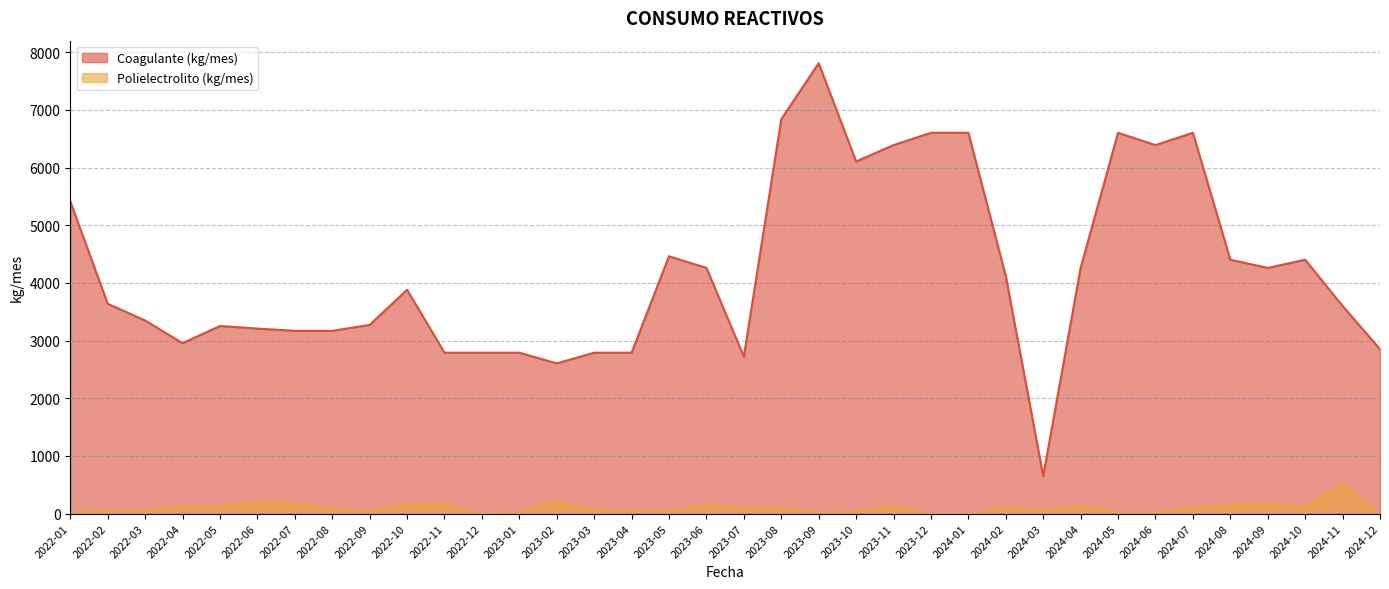

List the series in order of their overall mean, lowest first.

Polielectrolito (kg/mes), Coagulante (kg/mes)